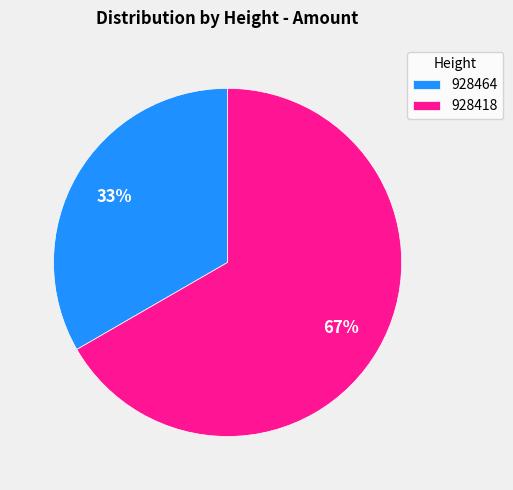

Do 928464 and 928418 together represent more than half of the pie?

Yes